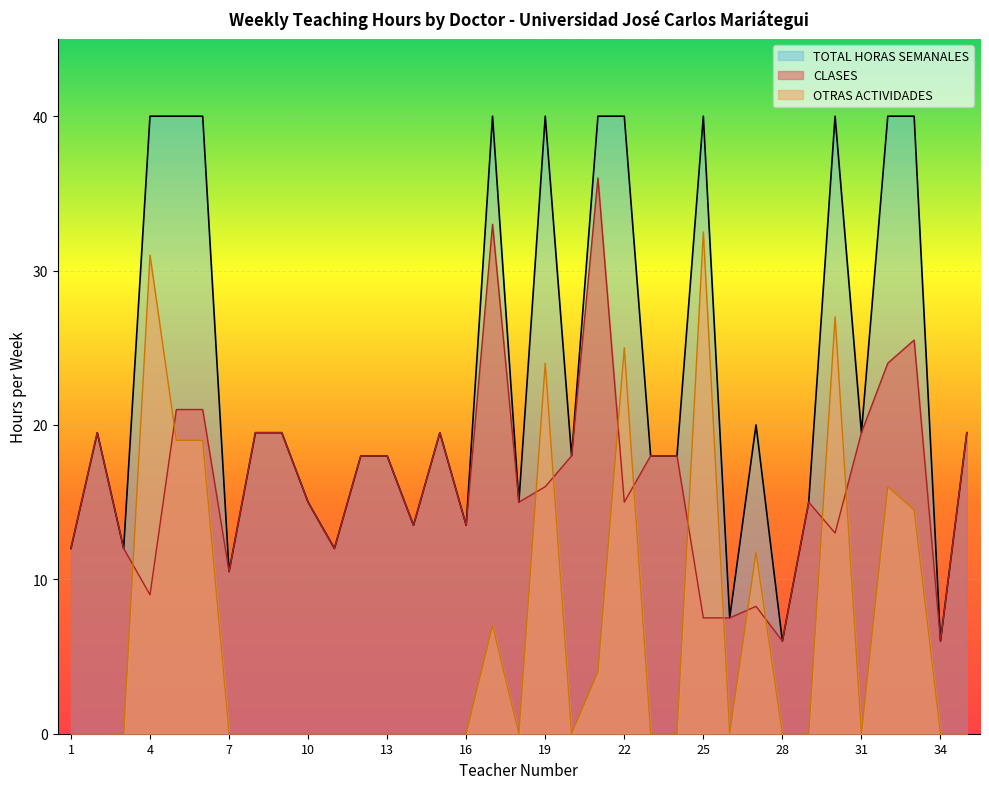

At how many categories does at least one series exceed 10?

32